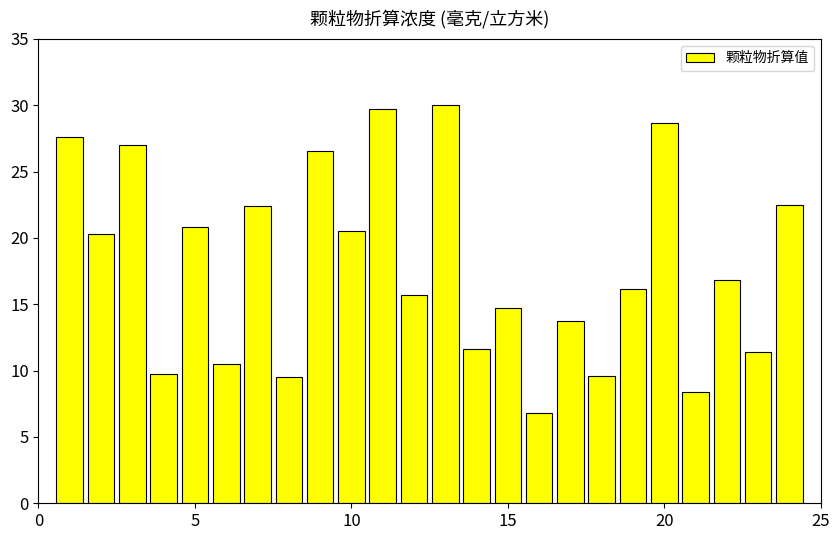

Are the bars horizontal?

No